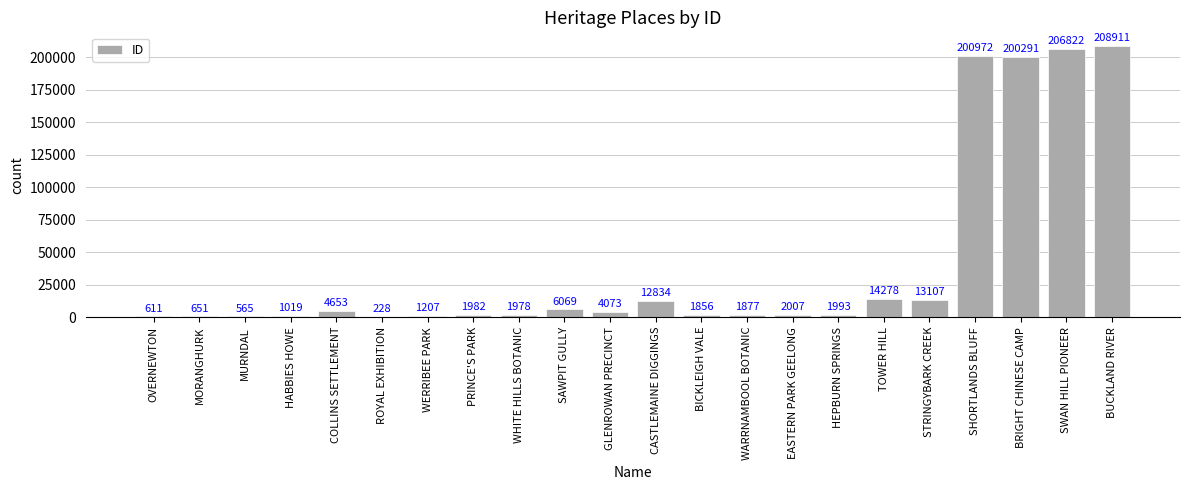

Approximately how many times larger is the value at HEPBURN SPRINGS compared to HABBIES HOWE?

2.0